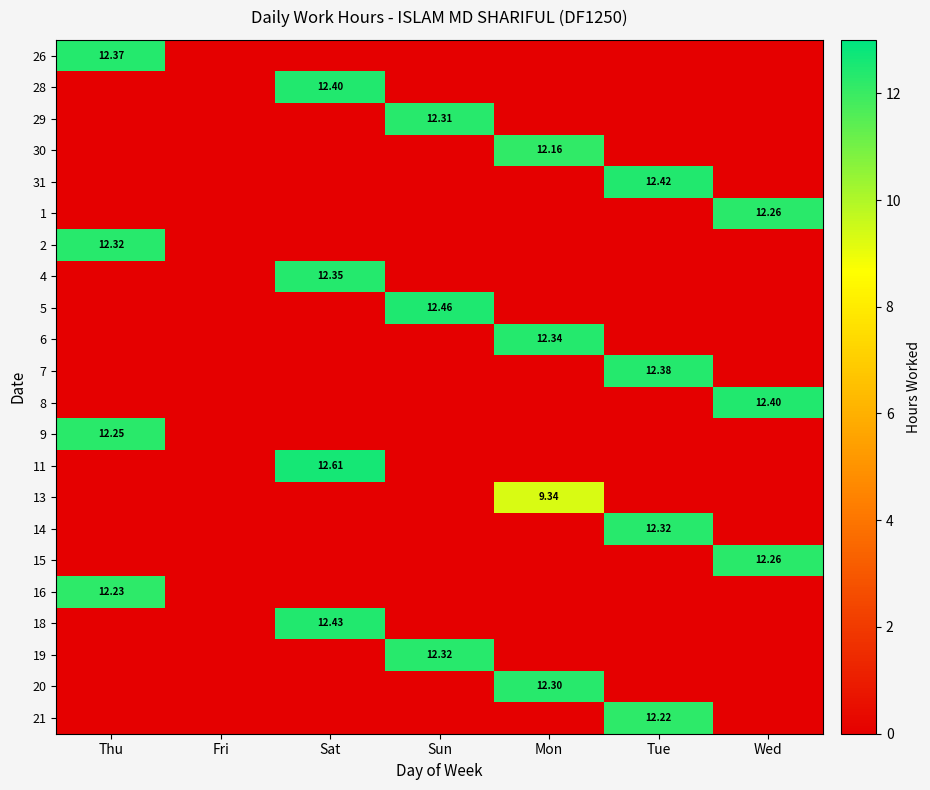

What is the sum of the 26 values at Sun and Thu?

12.4